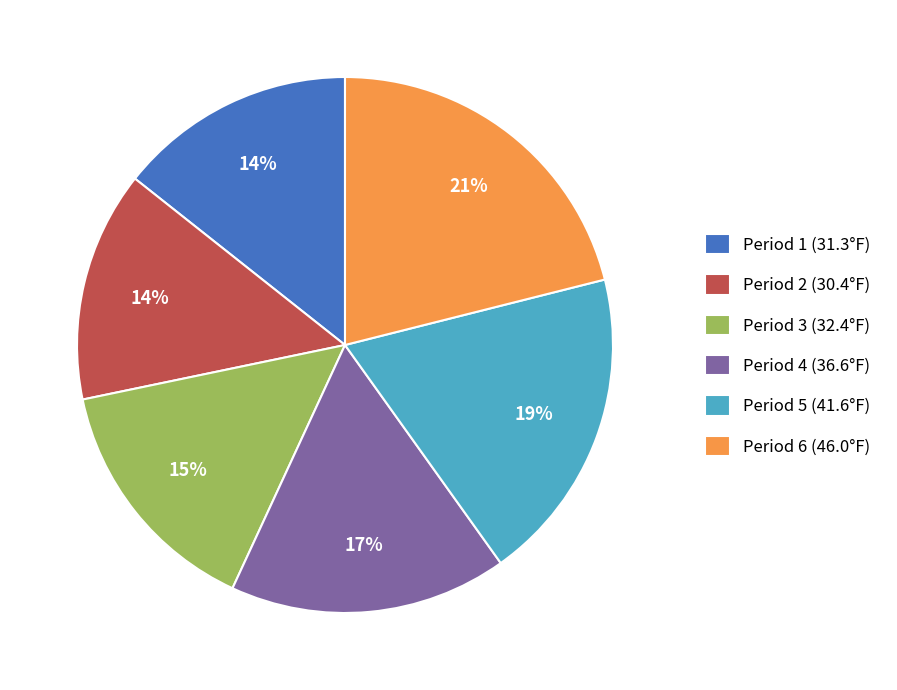

To the nearest percent, what portion does Period 4 represent?

17%